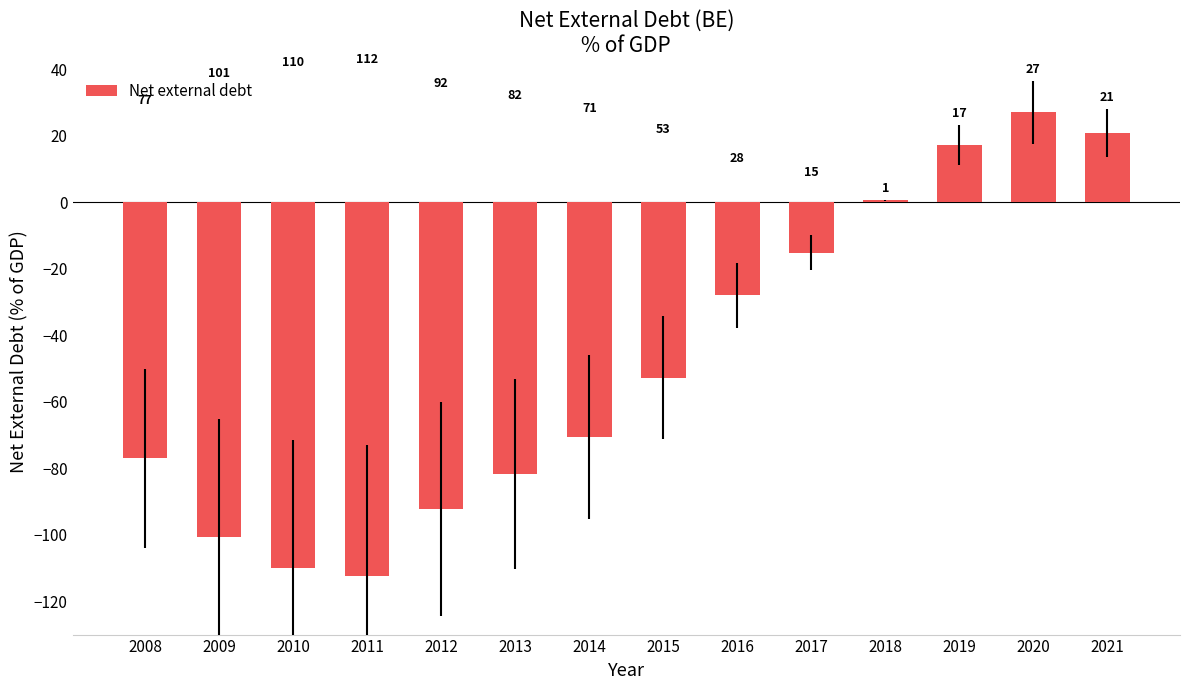

What is the value of the 9th bar from the left?

-28.0